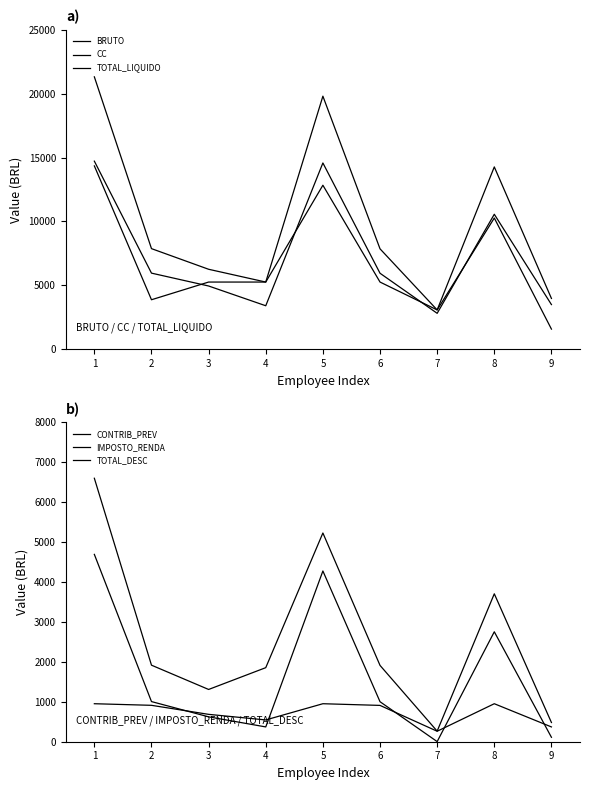

Reading right to left, extract all data points from this chart.

BRUTO: 9=3974.4	8=14266.4	7=3074.9	6=7856.3	5=19802.9	4=5256.3	3=6256.3	2=7871.5	1=21314.9
CC: 9=1574.4	8=10266.4	7=3074.9	6=5256.3	5=12832.9	4=5256.3	3=5256.3	2=3871.5	1=14344.9
TOTAL_LIQUIDO: 9=3493.1	8=10561.9	7=2809.6	6=5945.2	5=14575.9	4=3401.7	3=4947.6	2=5954.7	1=14717.3
CONTRIB_PREV: 9=370.3	8=951.6	7=262.4	6=909.5	5=951.6	4=545.5	3=685.5	2=911.6	1=951.6
IMPOSTO_RENDA: 9=110.9	8=2752.8	7=2.9	6=1001.7	5=4275.4	4=370.6	3=623.3	2=1005.2	1=4691.2
TOTAL_DESC: 9=481.2	8=3704.4	7=265.3	6=1911.1	5=5227.0	4=1854.7	3=1308.7	2=1916.8	1=6597.6